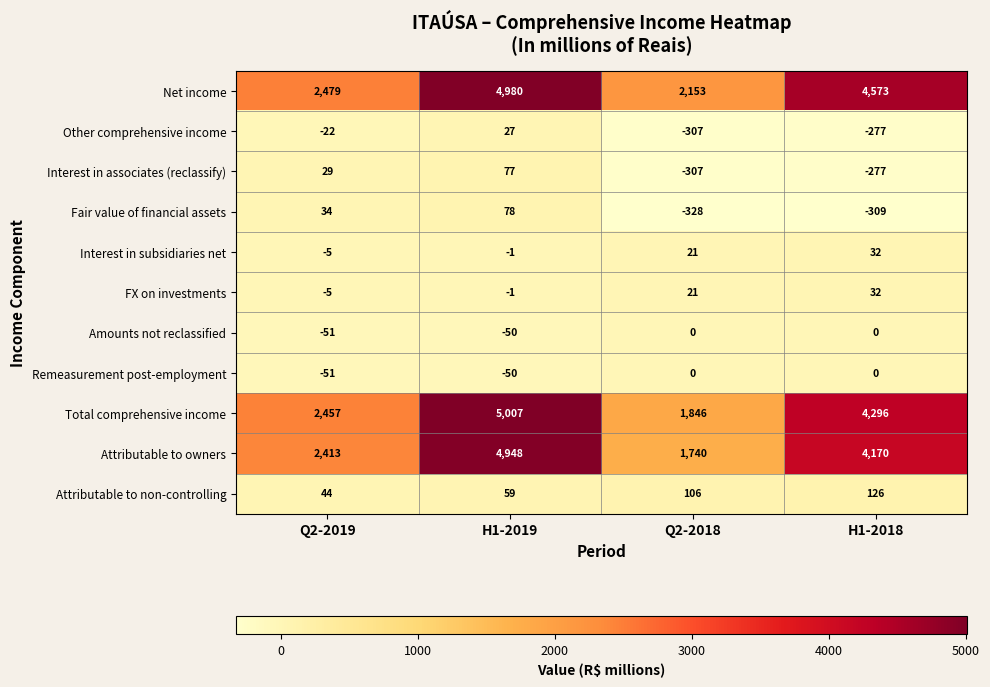

At which label is Other comprehensive income closest to -140?

Q2-2019